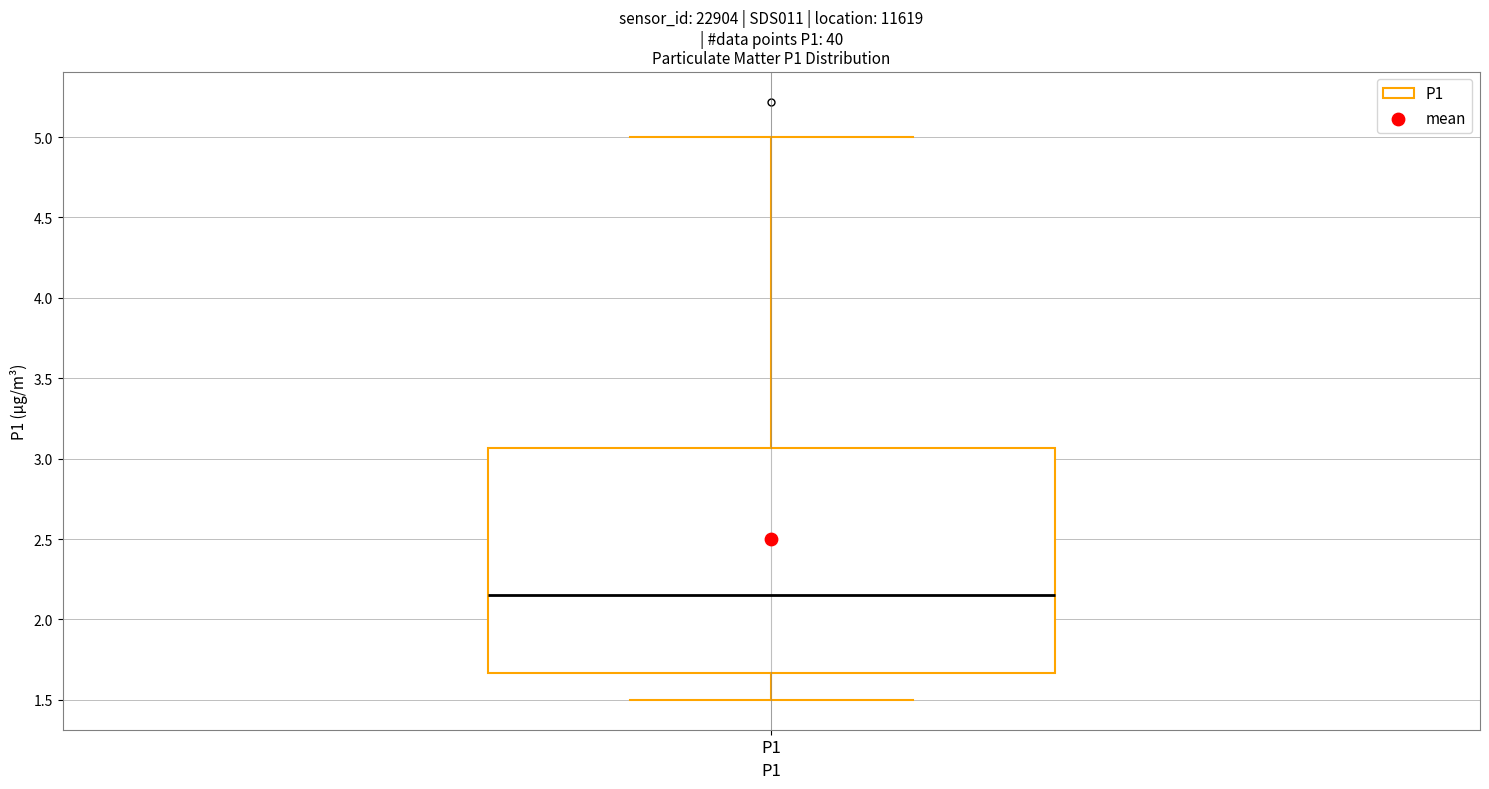

Transcribe this box plot: give where the median line is, the range the box spans, and where the two whiskers end, as read against the y-axis. The values are not printed on the chart, so give them approximately, as read against the axis.

median 2.15, box 1.65 to 3.05, whiskers 1.50 to 5.00